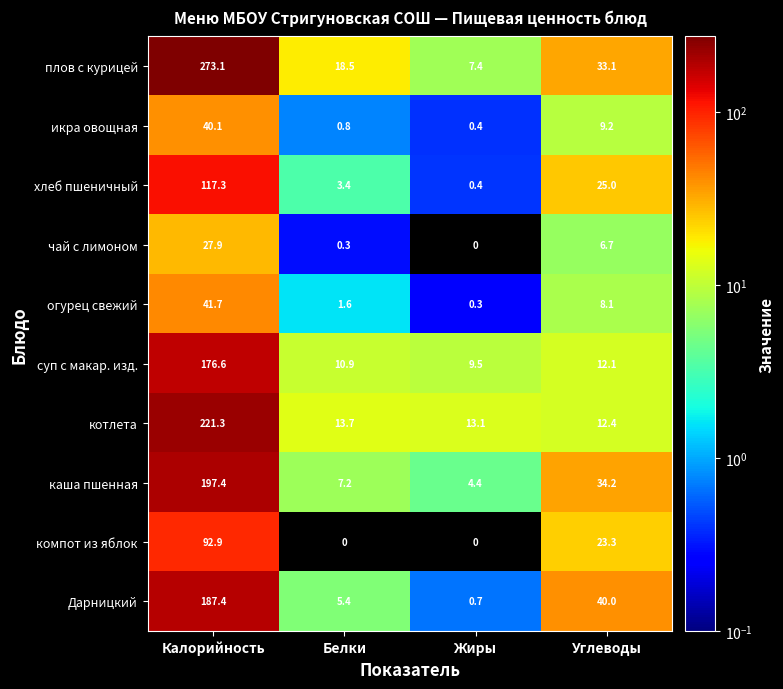

What is the total value across all series at Белки?

61.8